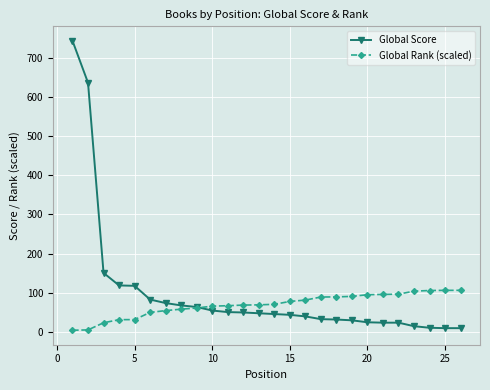

Rank the series by their maximum value, from lowest to highest.

Global Rank (scaled), Global Score